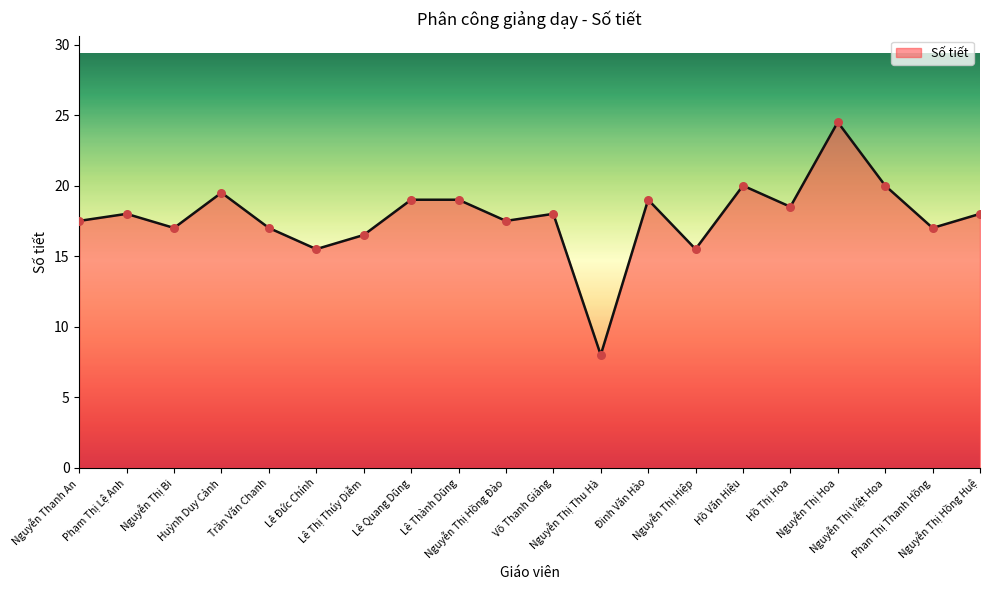

What is the change in value from Nguyễn Thanh An to Hồ Thị Hoa?

+1.0